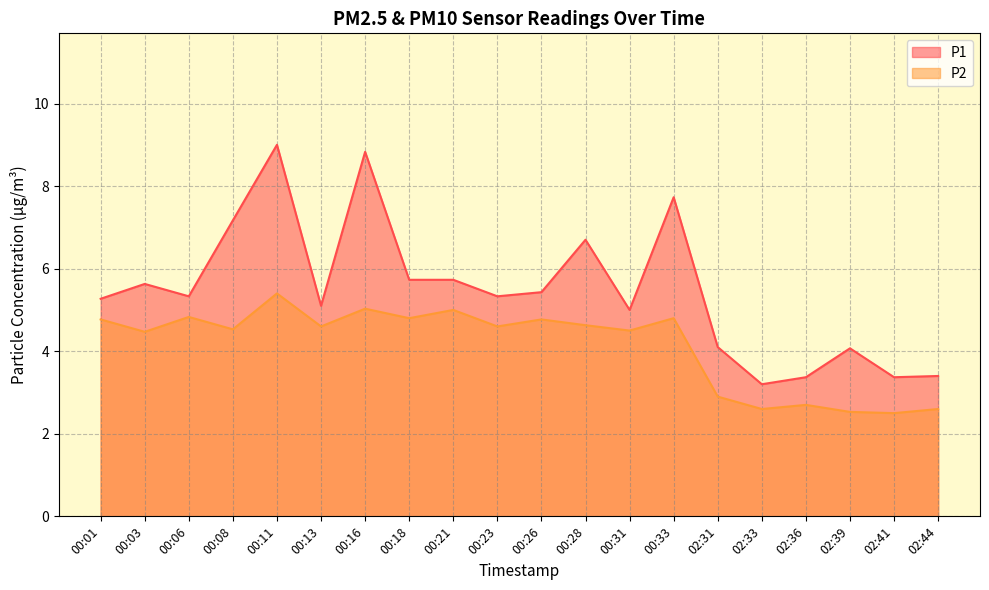

At which category is the sum across all series the highest?

00:11